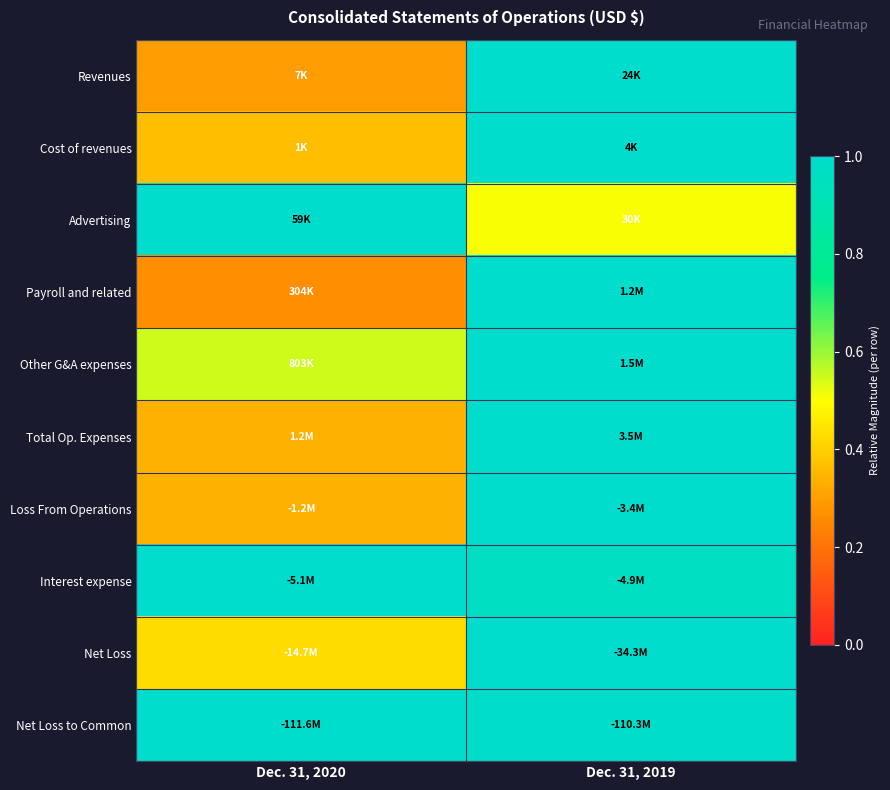

At which category does the chart reach its peak across all series?

Dec. 31, 2019